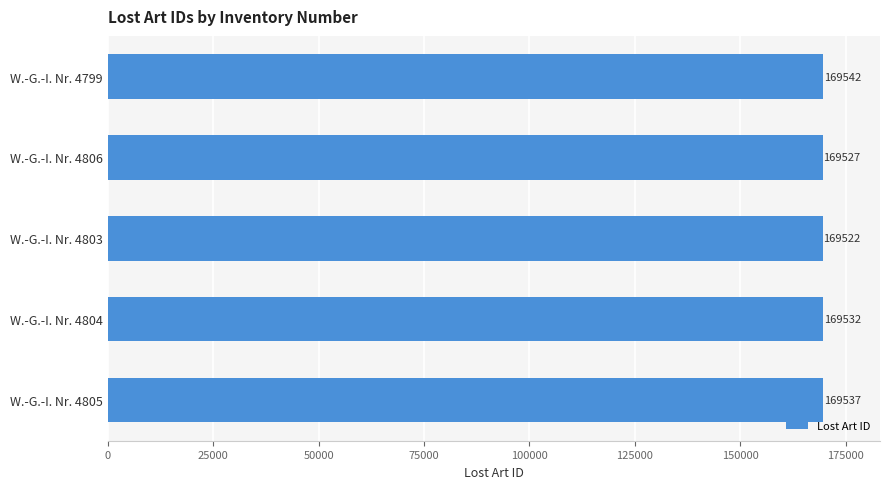

What is the difference between the second highest and minimum values?

15